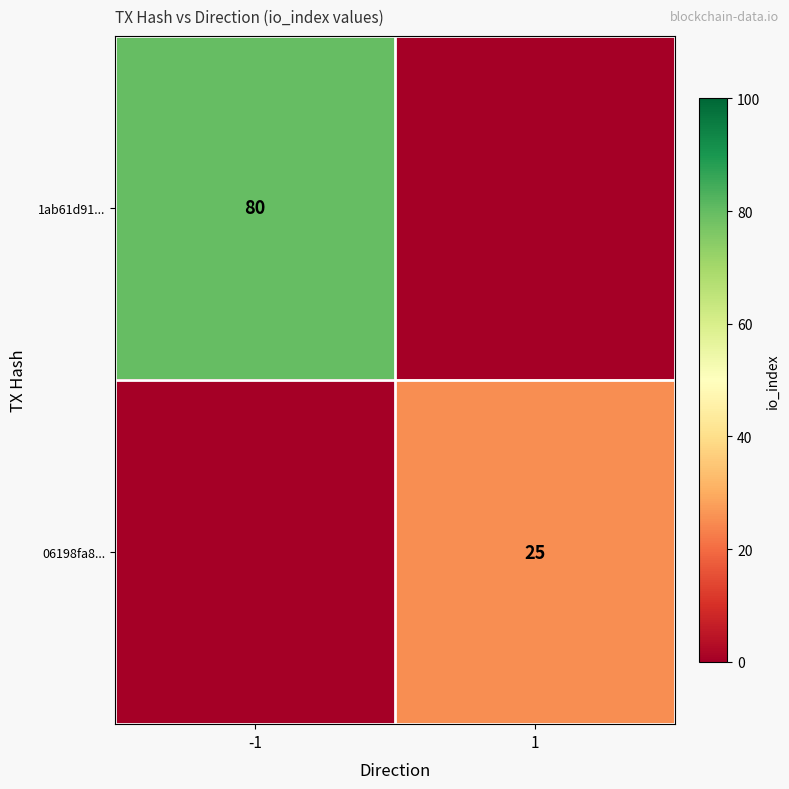

At how many categories does at least one series exceed 76?

1